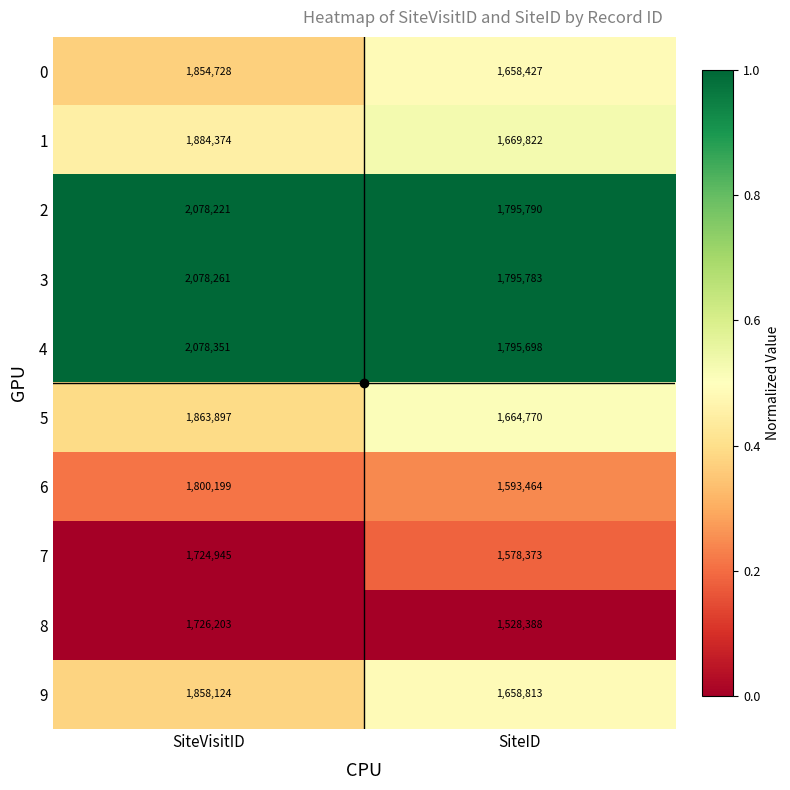

Which series has the largest total across all categories?

4